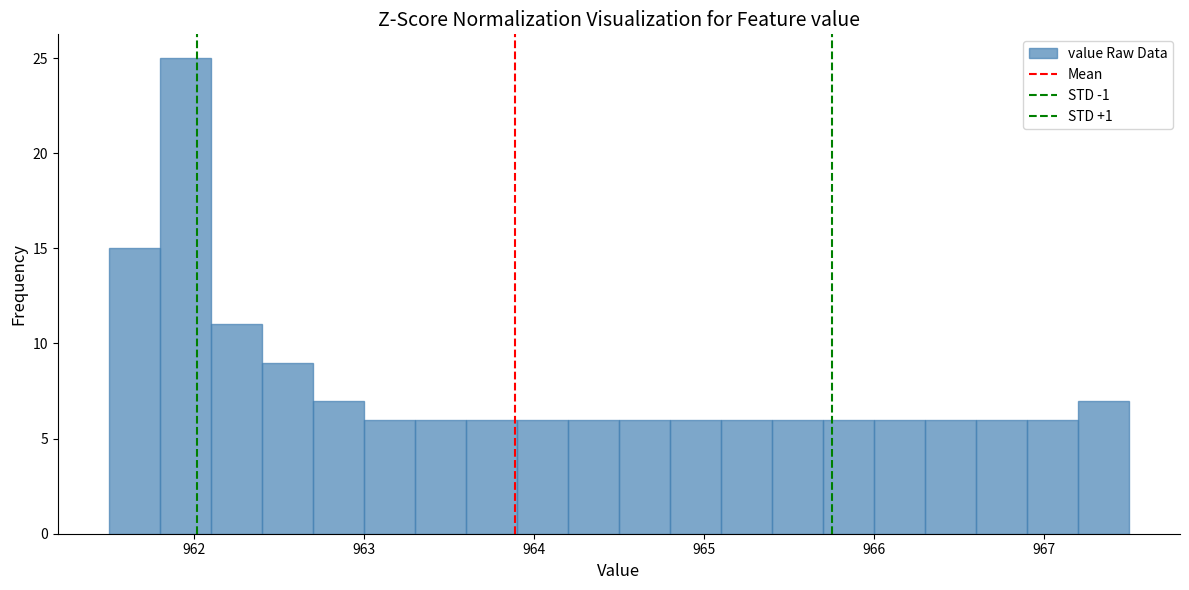

Read against the x-axis, roughly where is the centre of the tallest bar?

962.0